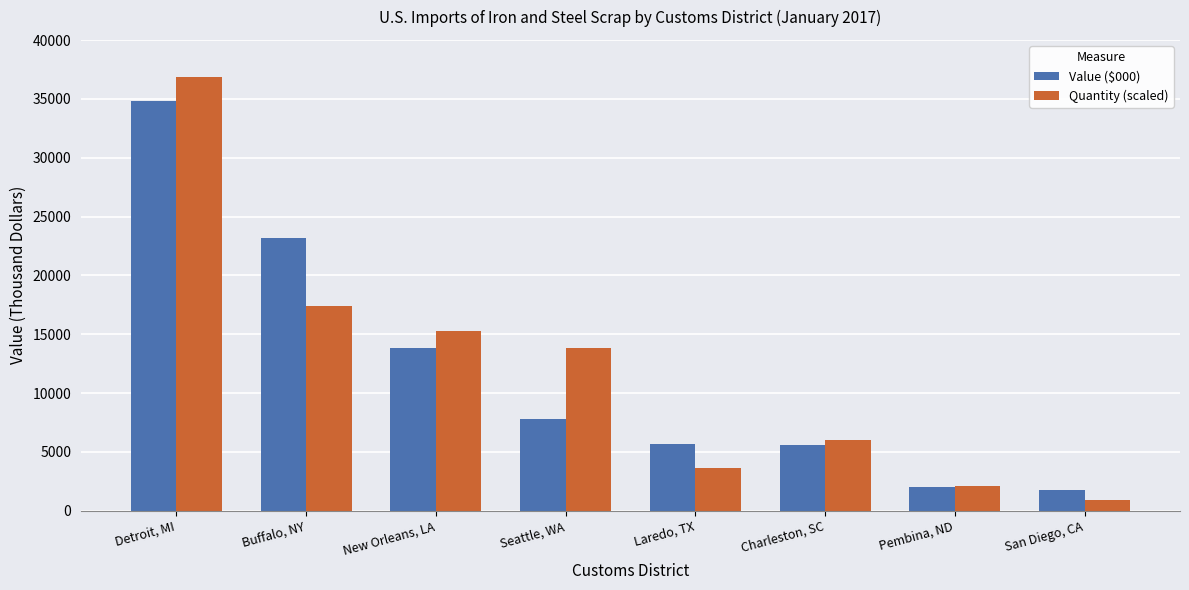

Which series has the widest spread of values?

Quantity (scaled)